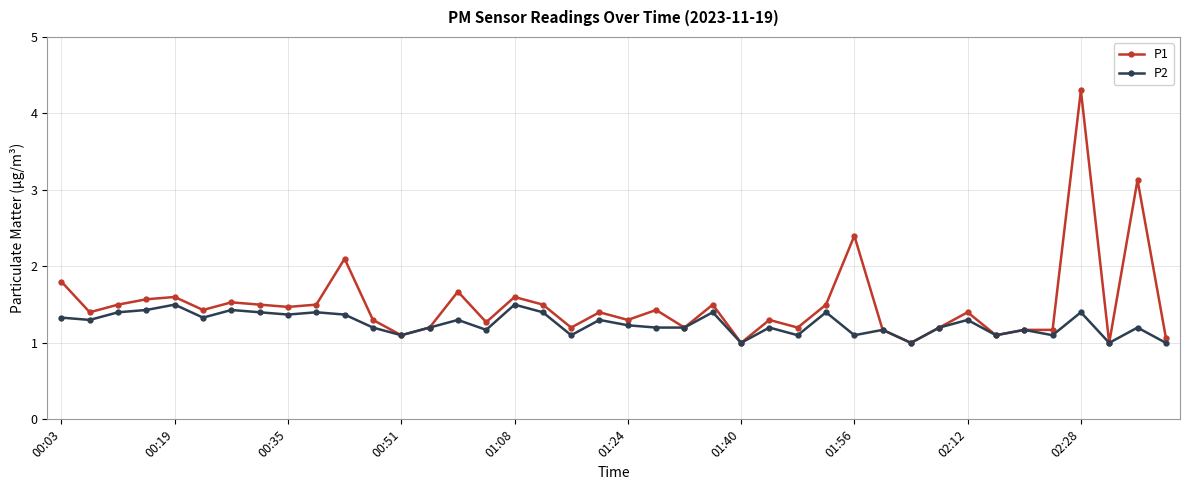

Which series has the largest total across all categories?

P1